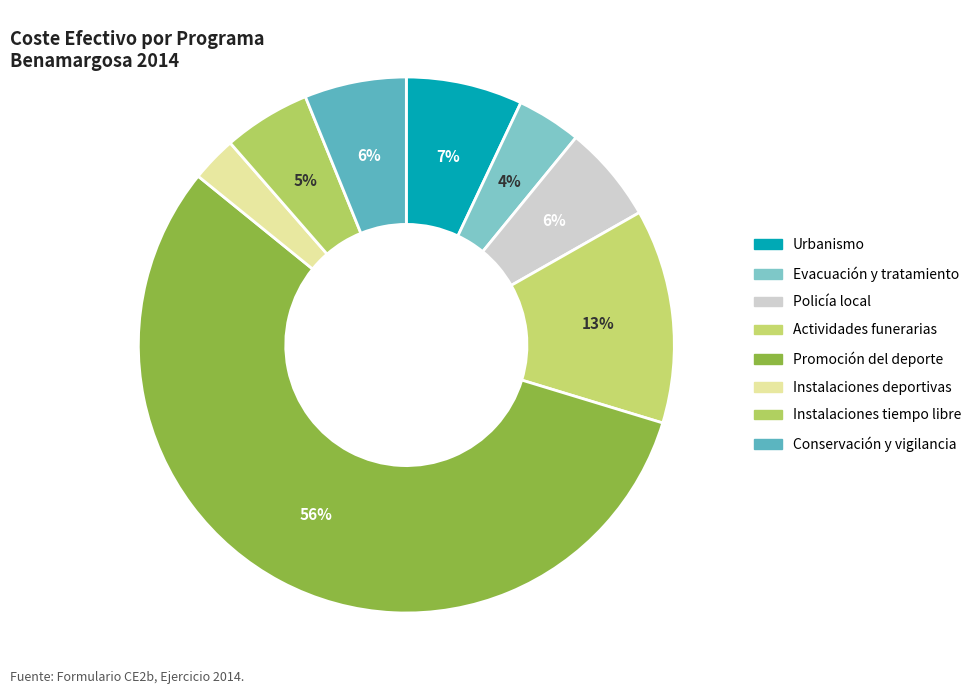

To the nearest percent, what is the average slice percentage?

12%